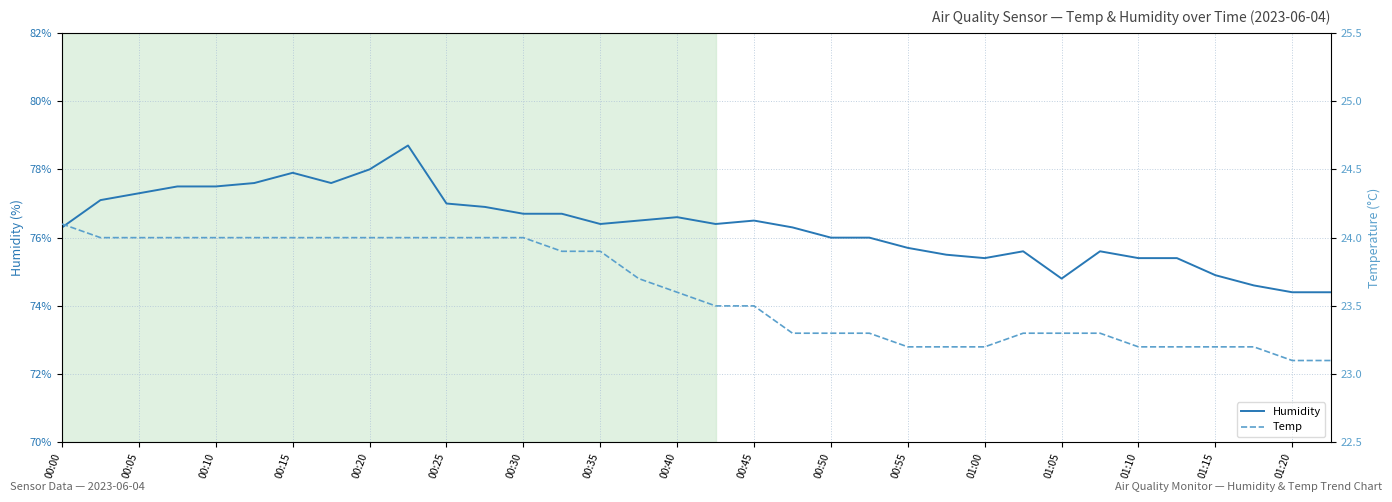

What is the minimum value for Humidity?

74.4